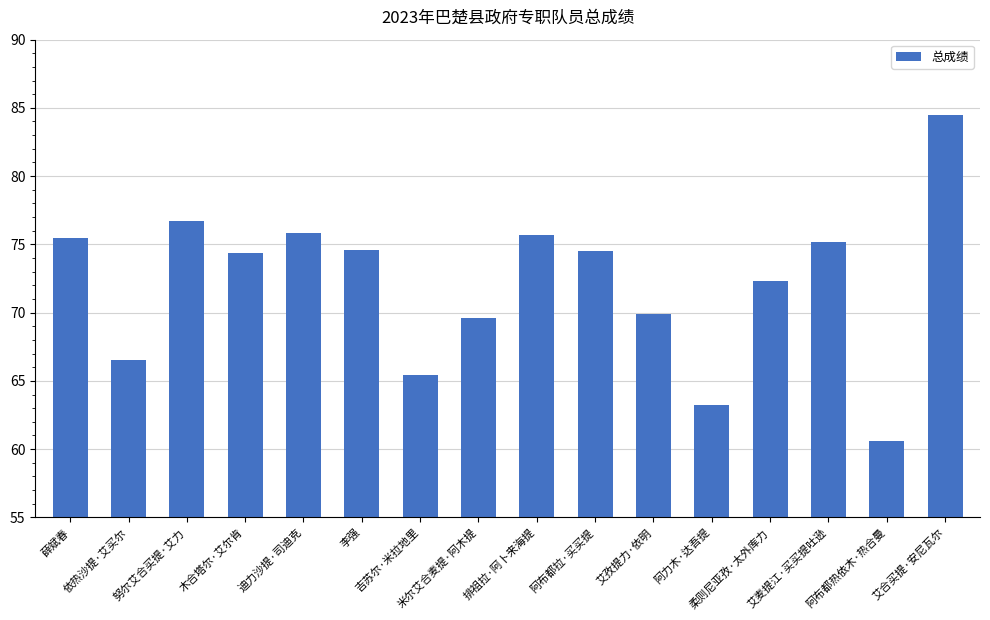

What is the value of the 16th bar from the left?

84.5